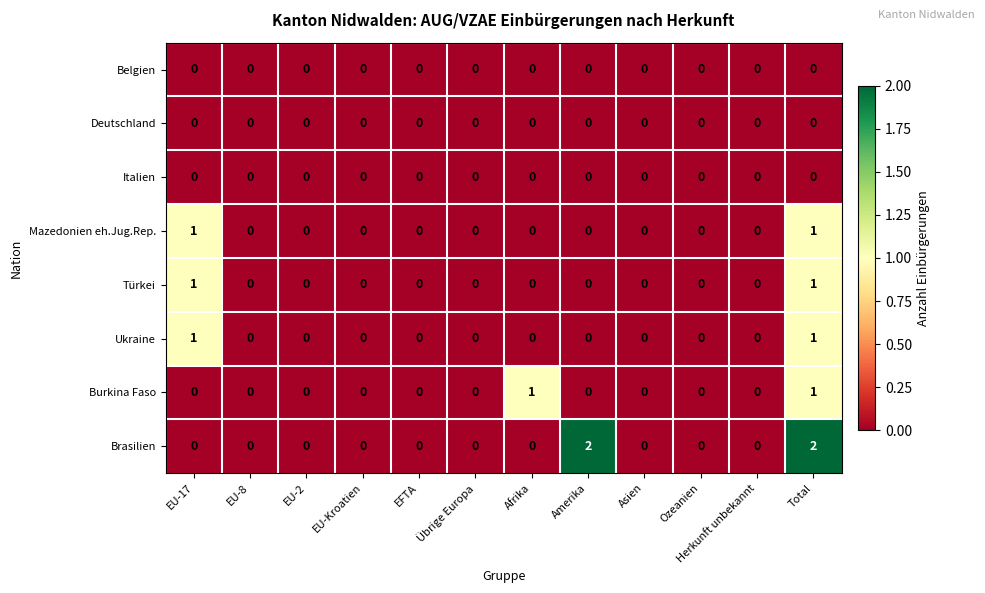

Is it true that Mazedonien eh.Jug.Rep. equals 0 at Afrika?

True